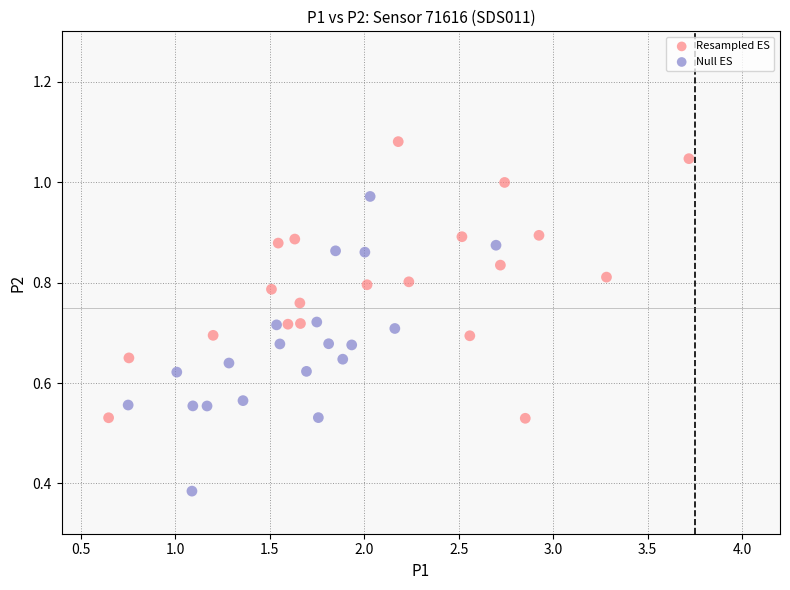

Which series contains the lowest Y value?

Null ES